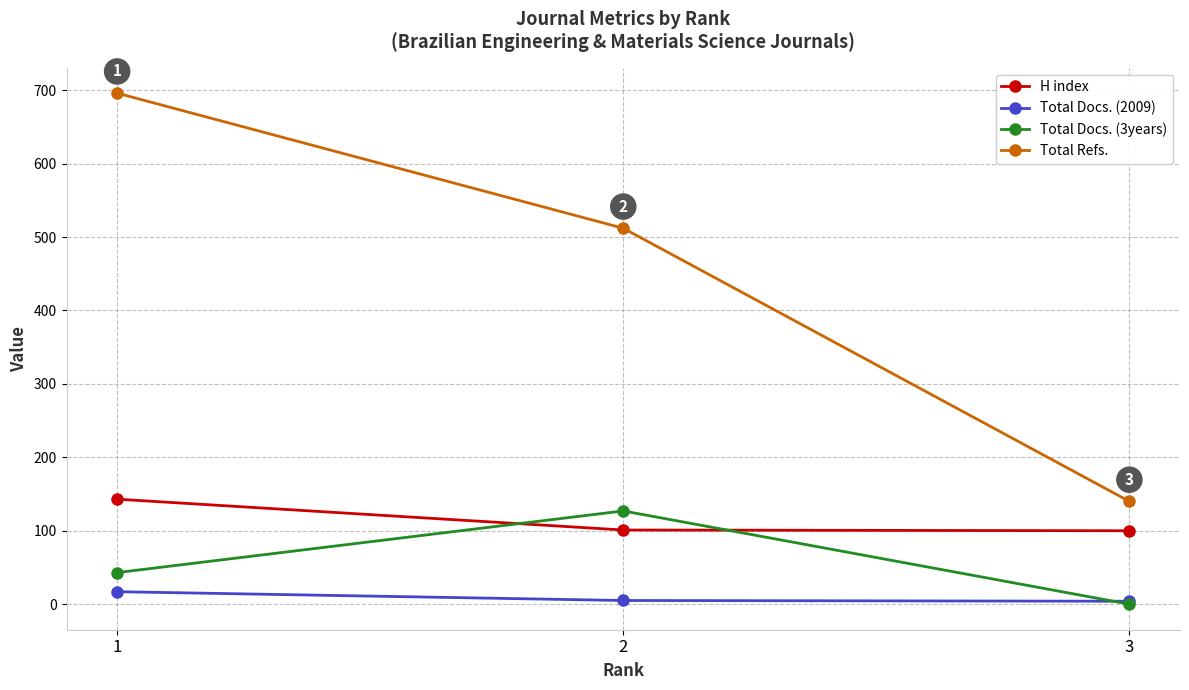

Which series has the largest total across all categories?

Total Refs.